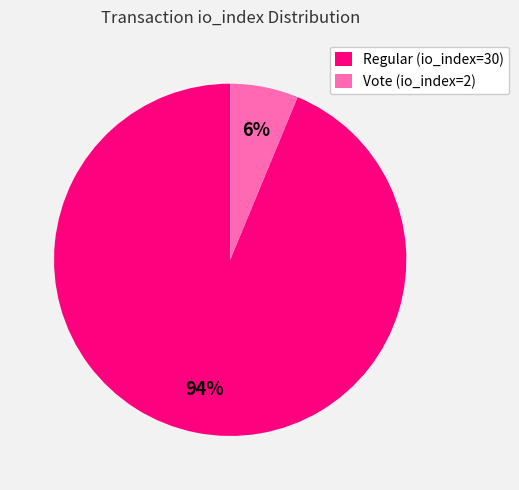

To the nearest percent, what is the combined percentage of Vote (io_index=2) and Regular (io_index=30)?

100%